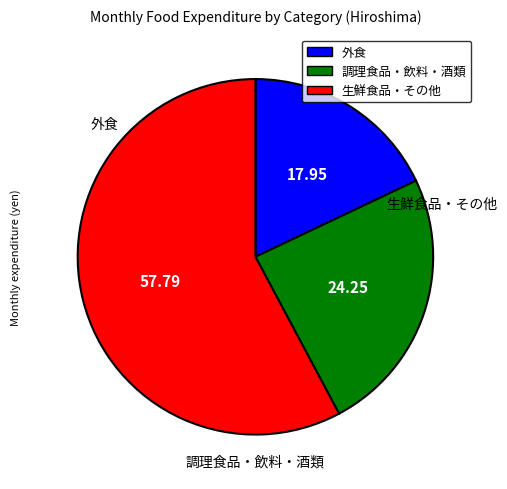

How many segments does this pie chart have?

3